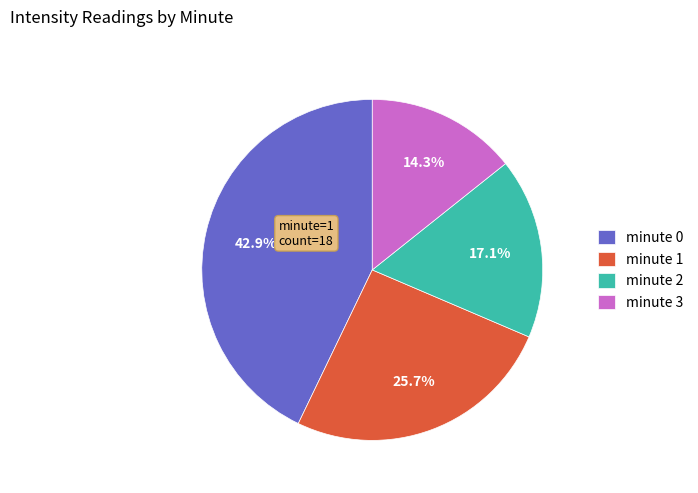

Count the number of slices in the pie.

4